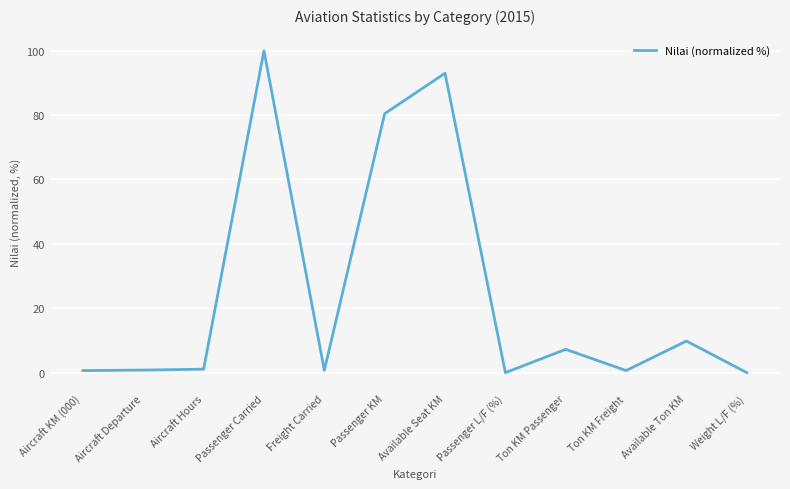

What is the difference between the values at Passenger KM and Available Seat KM?

12.6